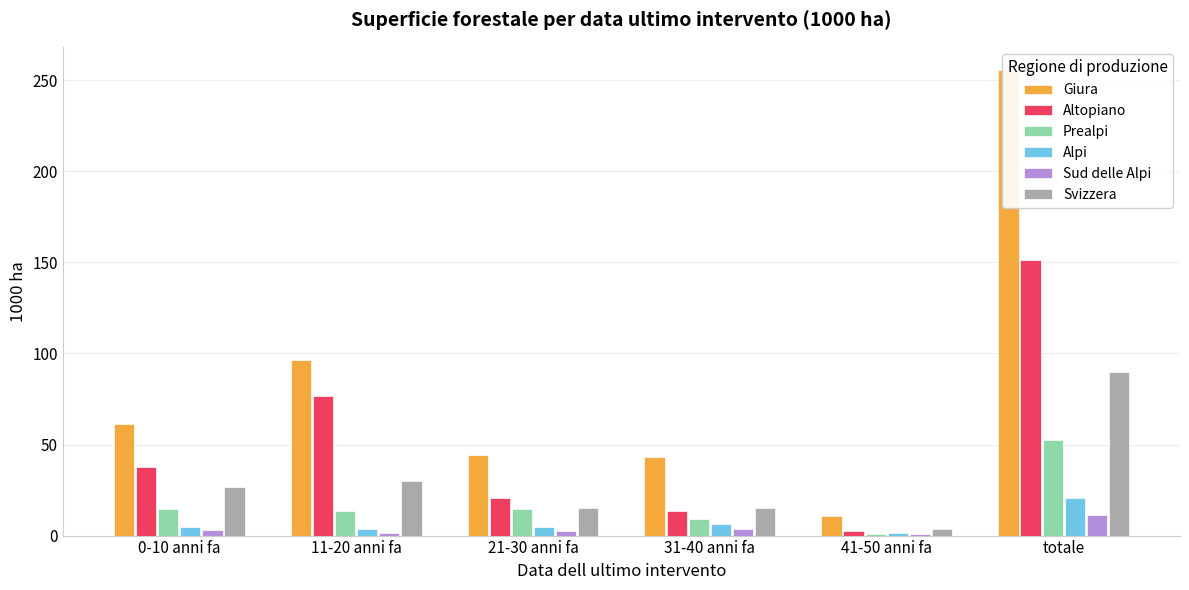

Is the value of Giura at 41-50 anni fa greater than the value of Altopiano at totale?

No